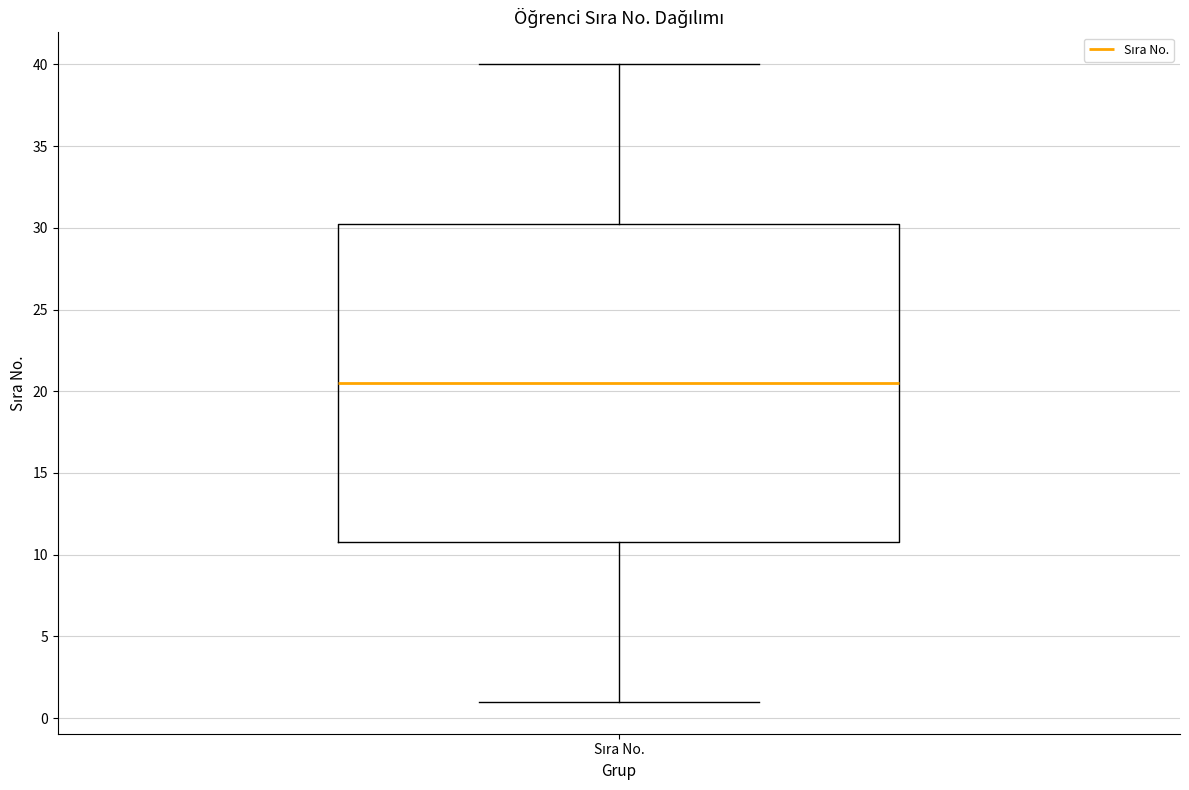

Read this box plot against the y-axis: the position of the median line, the range covered by the box, and the ends of both whiskers. The values are not printed on the chart, so give them approximately, as read against the axis.

median 20.5, box 11.0 to 30.5, whiskers 1.0 to 40.0